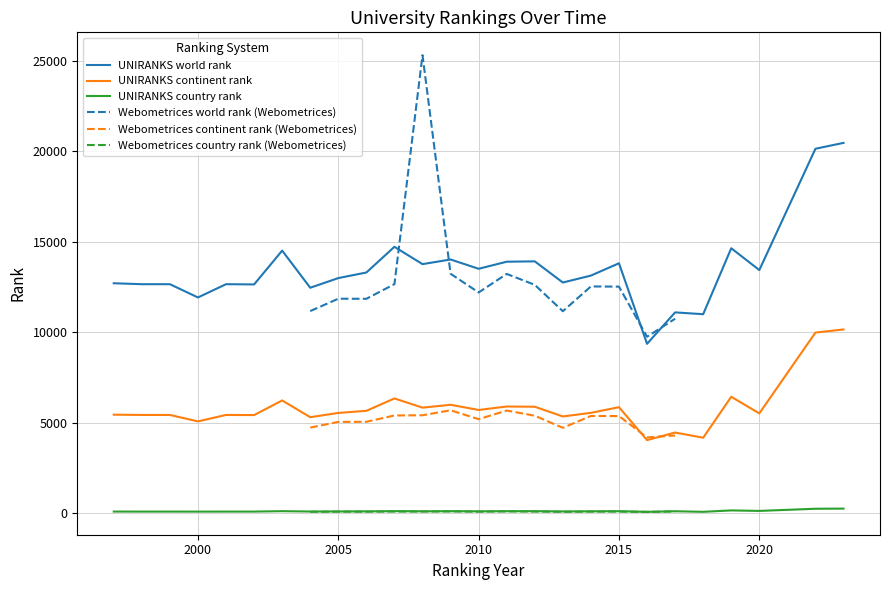

List the series in order of their peak value, highest first.

world rank, continent rank, country rank